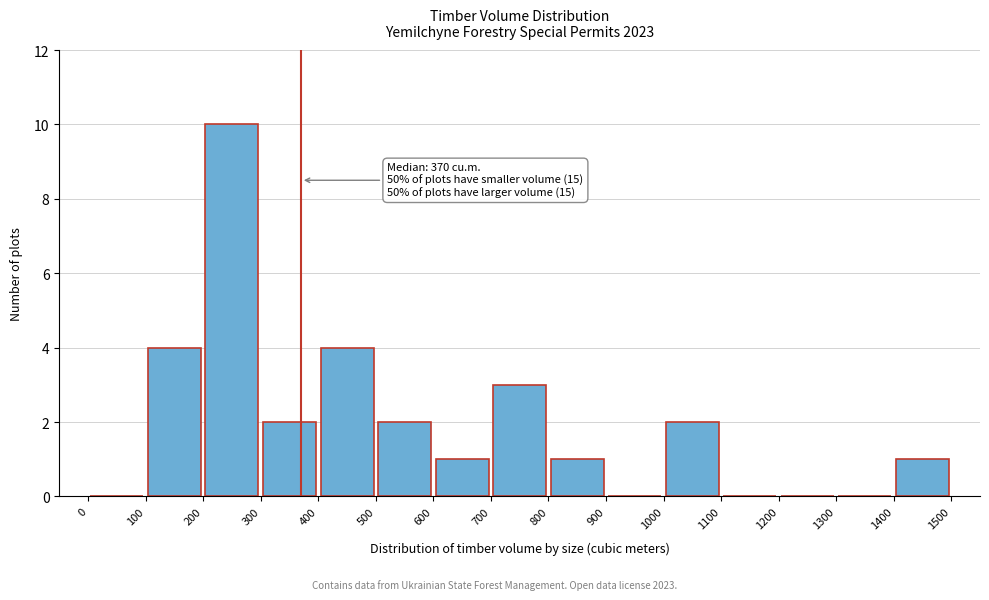

Which range on the x-axis has the tallest bar?

200 to 300